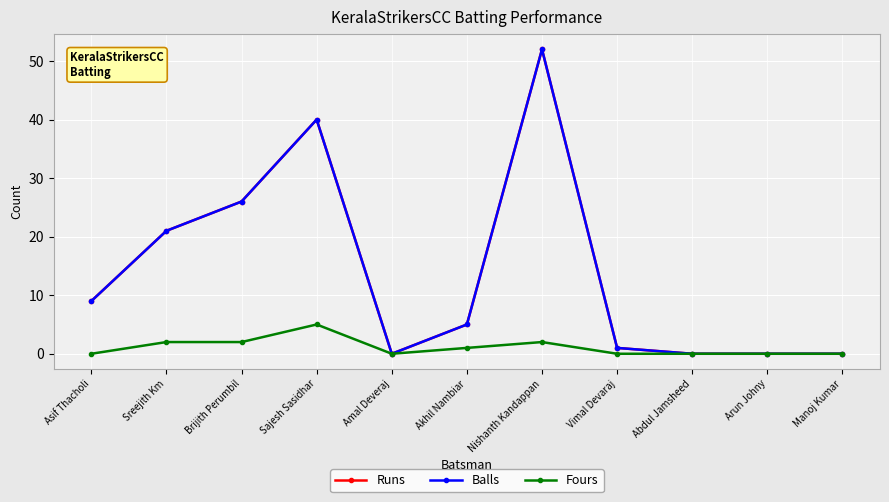

How many lines are shown in the chart?

3